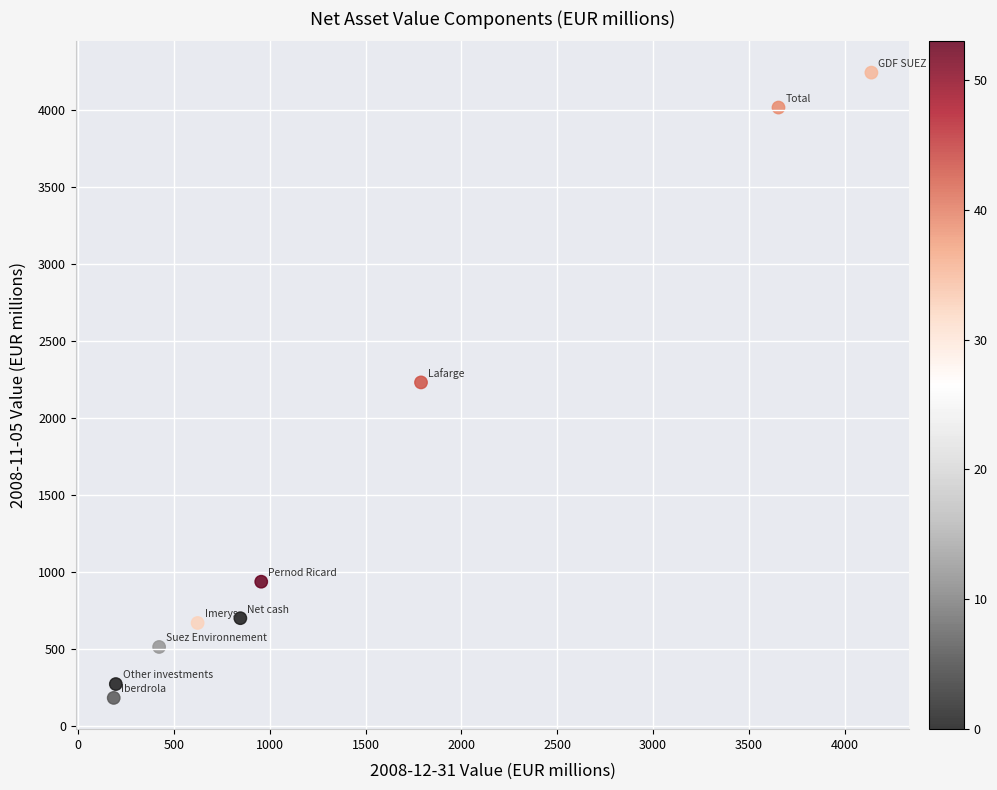

What is the range of Y values (max minus min)?

4063